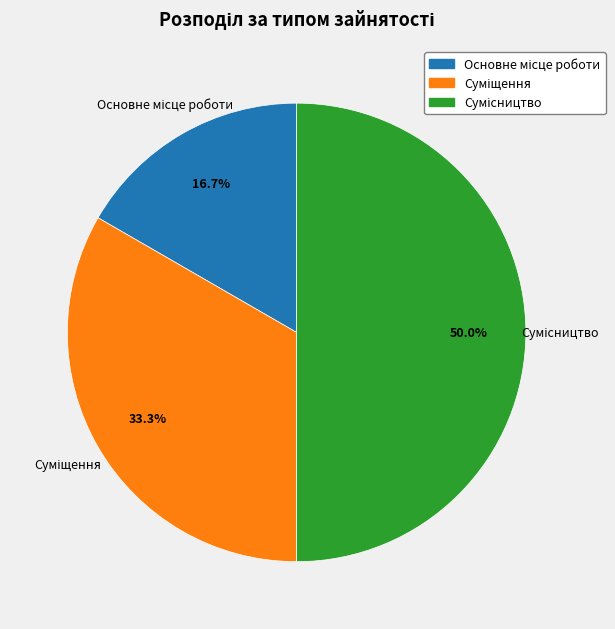

Is Основне місце роботи the majority of the pie?

No